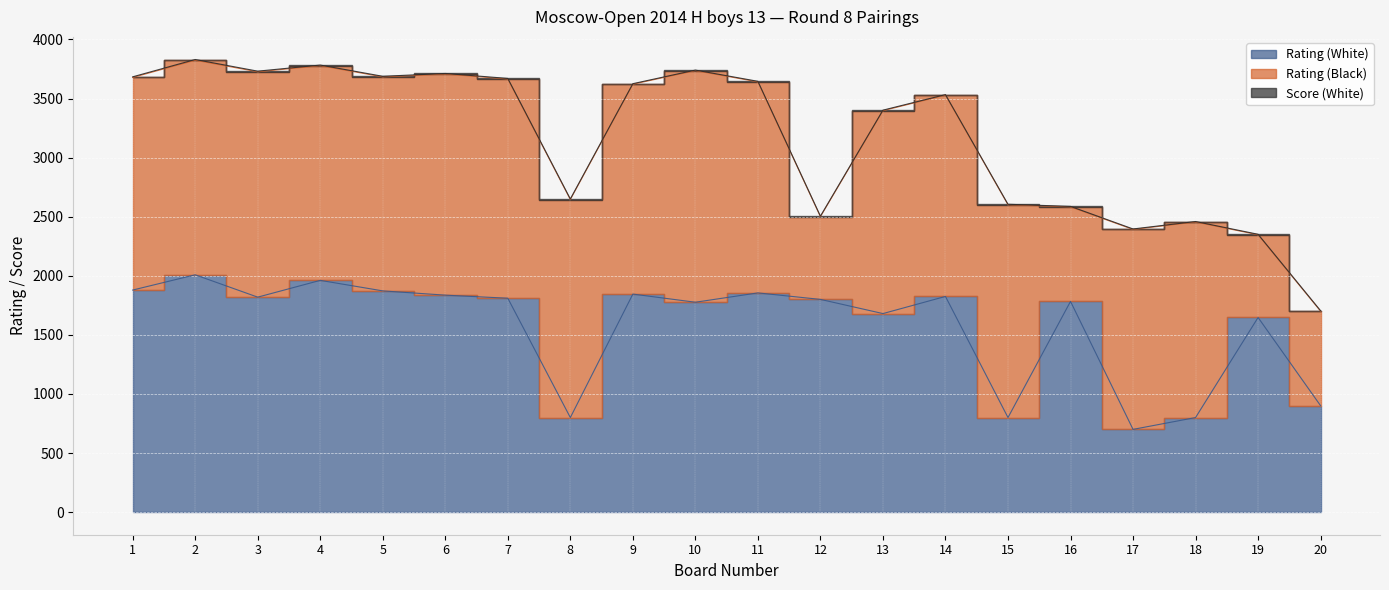

Where is the first local minimum for Rating (Black)?

5